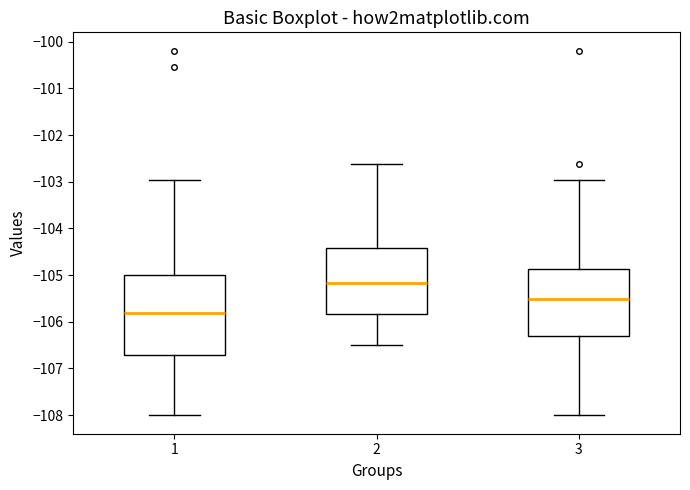

Reading left to right, transcribe this box plot: for each box, give where its median line is, the range the box spans, and where its two whiskers end, as read against the y-axis. The values are not printed on the chart, so give them approximately, as read against the axis.

1: median -105.8, box -106.7 to -105.0, whiskers -108.0 to -103.0
2: median -105.2, box -105.8 to -104.4, whiskers -106.5 to -102.6
3: median -105.5, box -106.3 to -104.9, whiskers -108.0 to -103.0